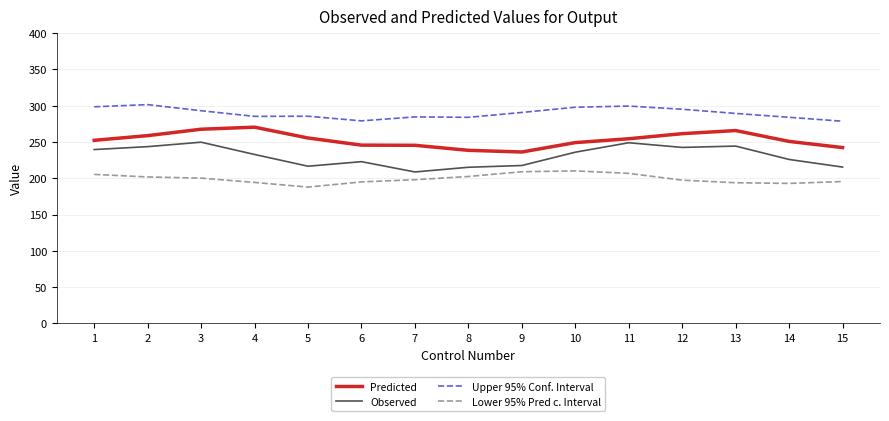

What is the sum of all Predicted values?

3793.6